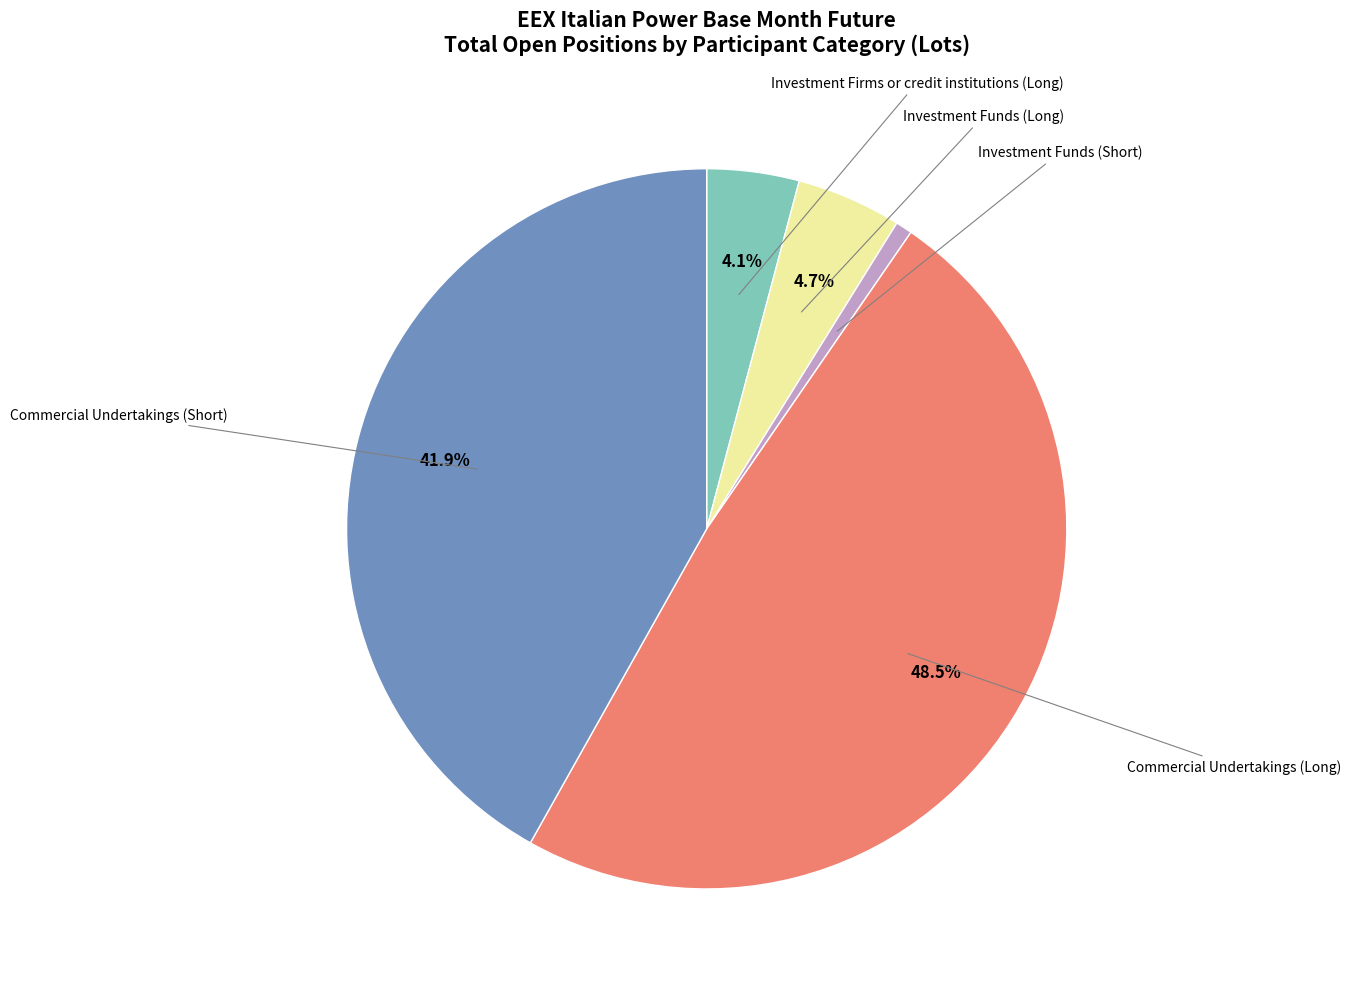

Is there a majority slice in this chart?

No